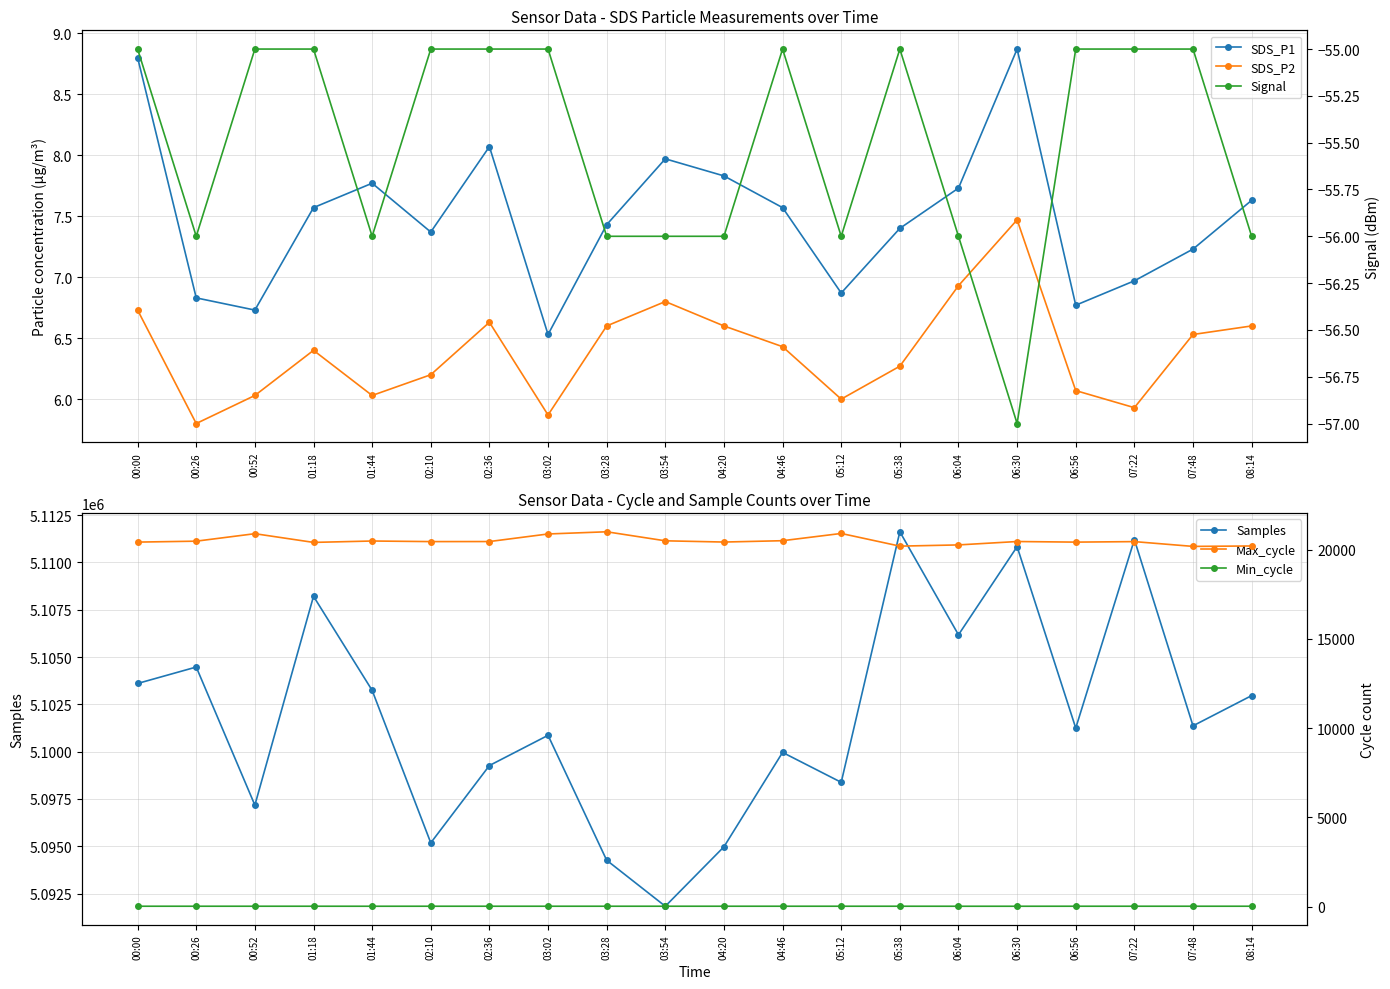

What is the greatest value displayed?

5111619.0